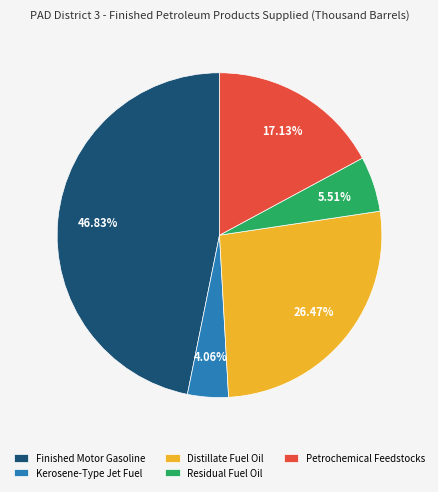

Rank the categories by value from highest to lowest.

Finished Motor Gasoline, Distillate Fuel Oil, Petrochemical Feedstocks, Residual Fuel Oil, Kerosene-Type Jet Fuel